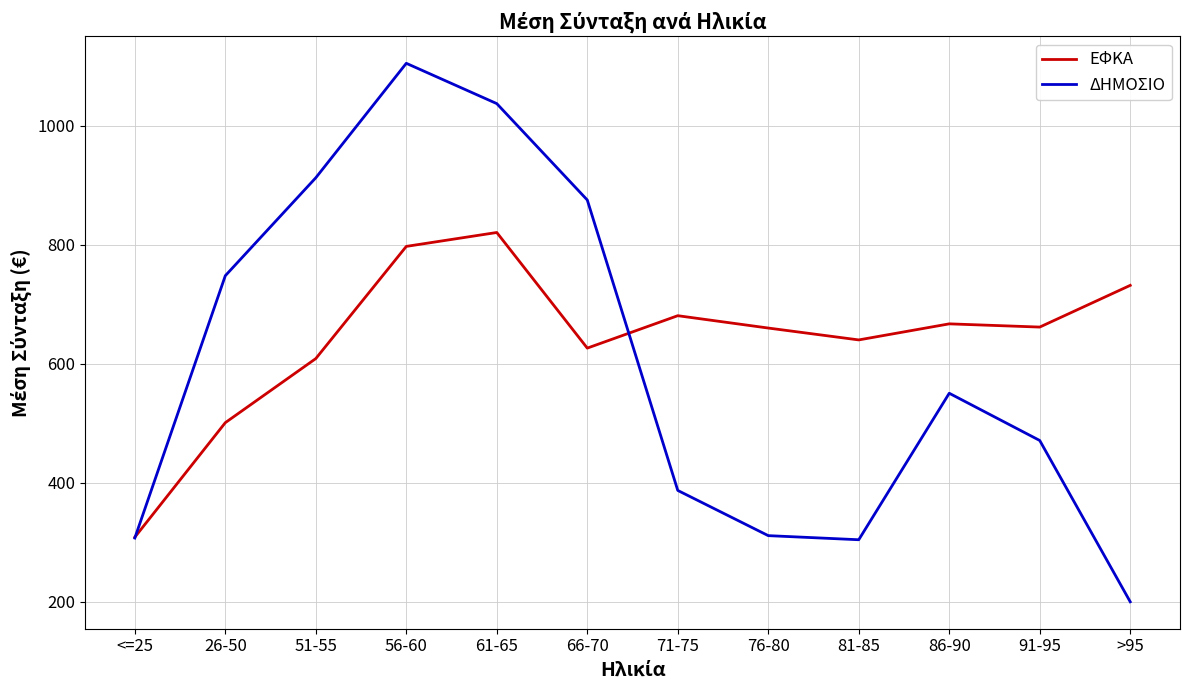

At which category does the chart reach its minimum across all series?

>95